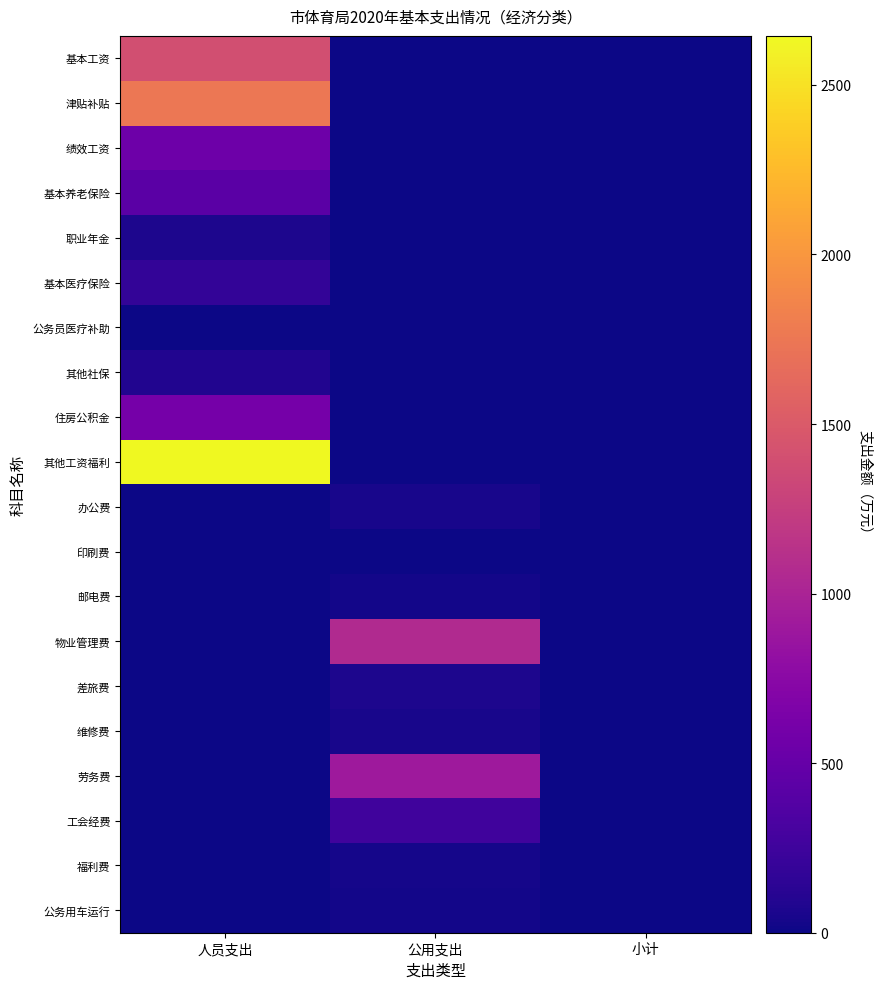

At which category does the chart reach its minimum across all series?

公用支出